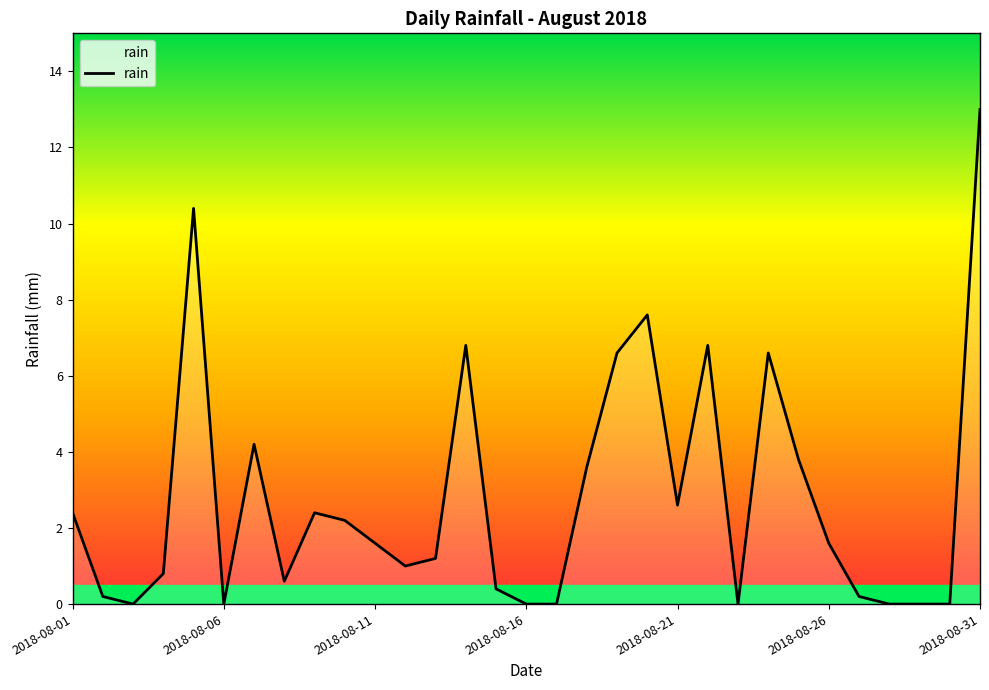

What is the maximum value shown in the chart?

13.0